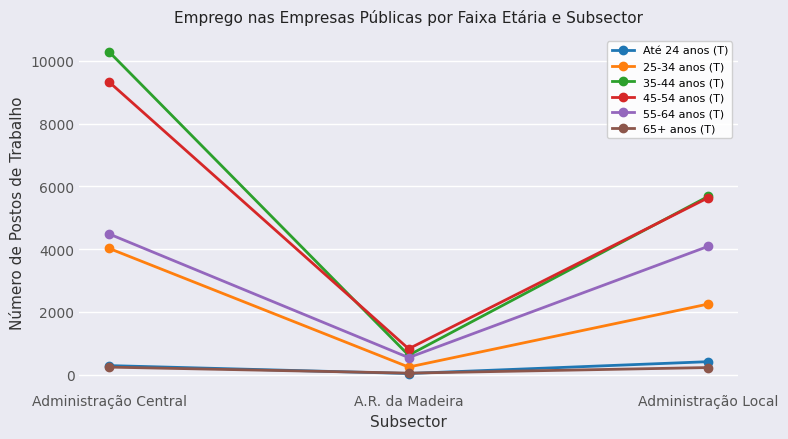

Is it true that 45-54 anos (T) equals 5634 at Administração Local?

True